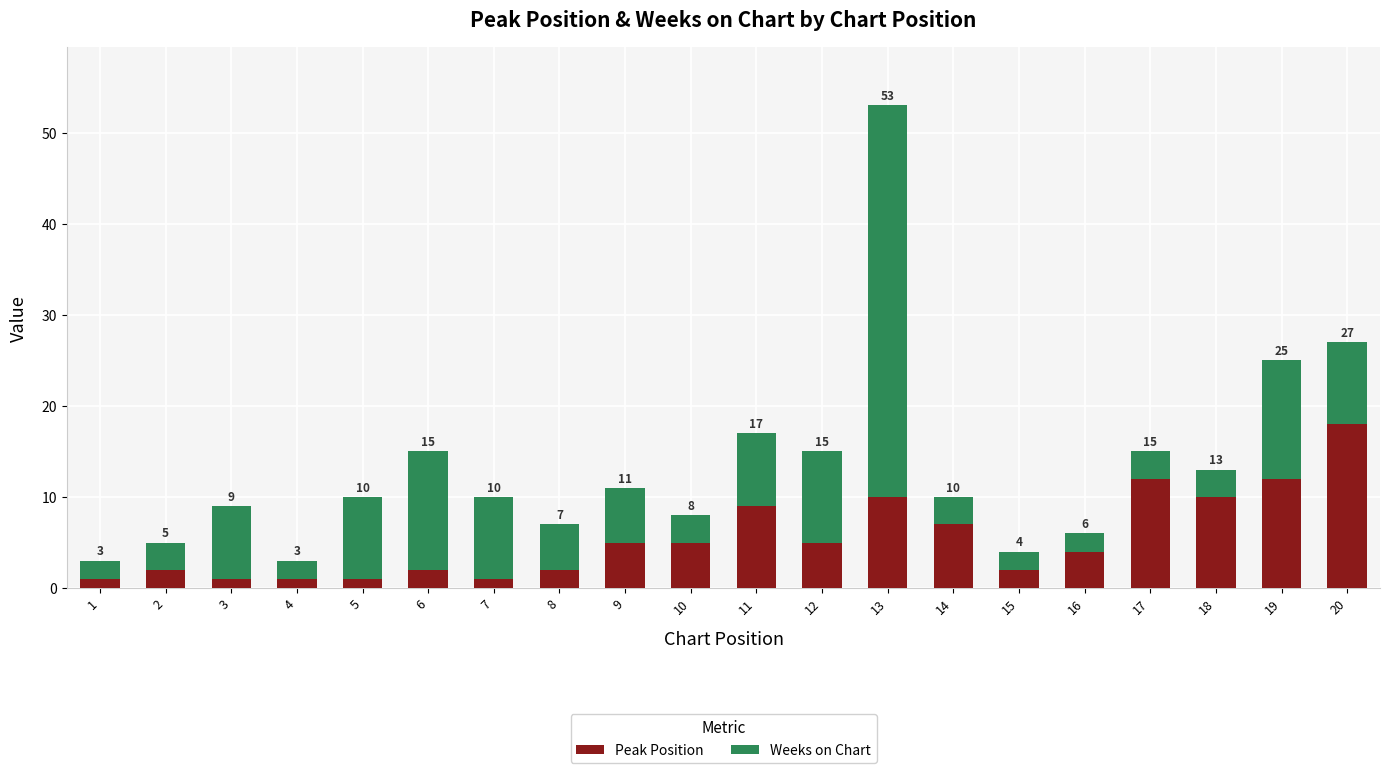

Reading left to right, list the values for the Peak Position series.

1	2	1	1	1	2	1	2	5	5	9	5	10	7	2	4	12	10	12	18